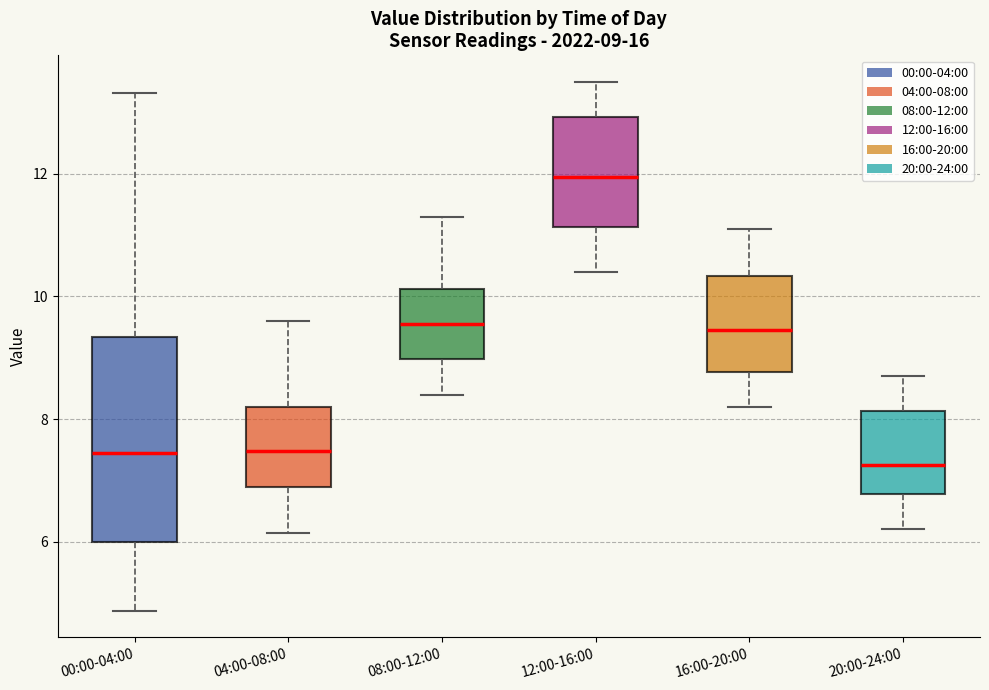

Which box is the tallest, from its lower edge to its upper edge?

00:00-04:00